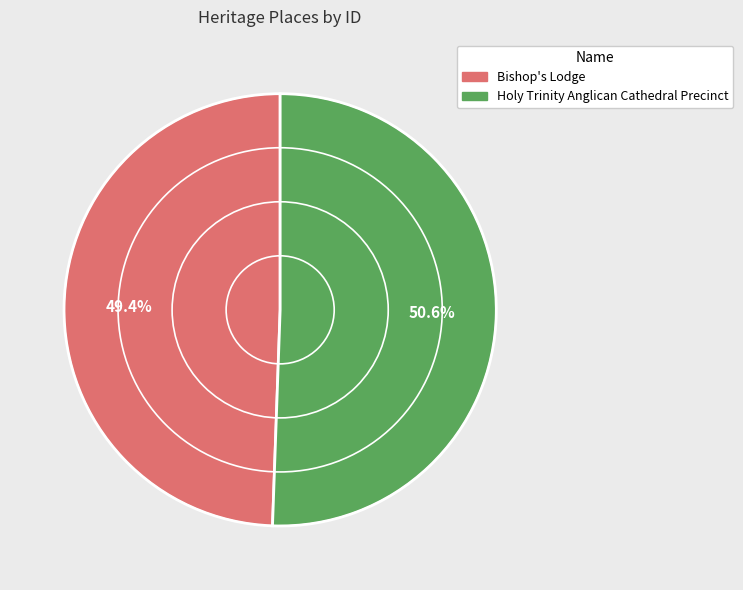

Between Holy Trinity Anglican Cathedral Precinct and Bishop's Lodge, which is larger?

Holy Trinity Anglican Cathedral Precinct